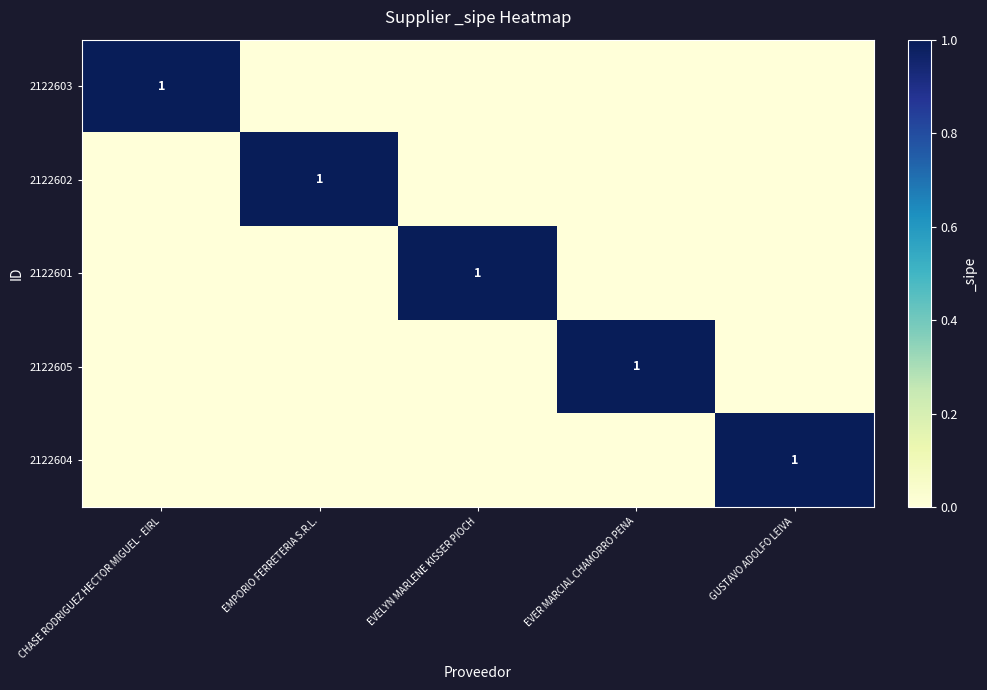

The 2122601 series shows 1 at EVELYN MARLENE KISSER PIOCH. True or false?

True